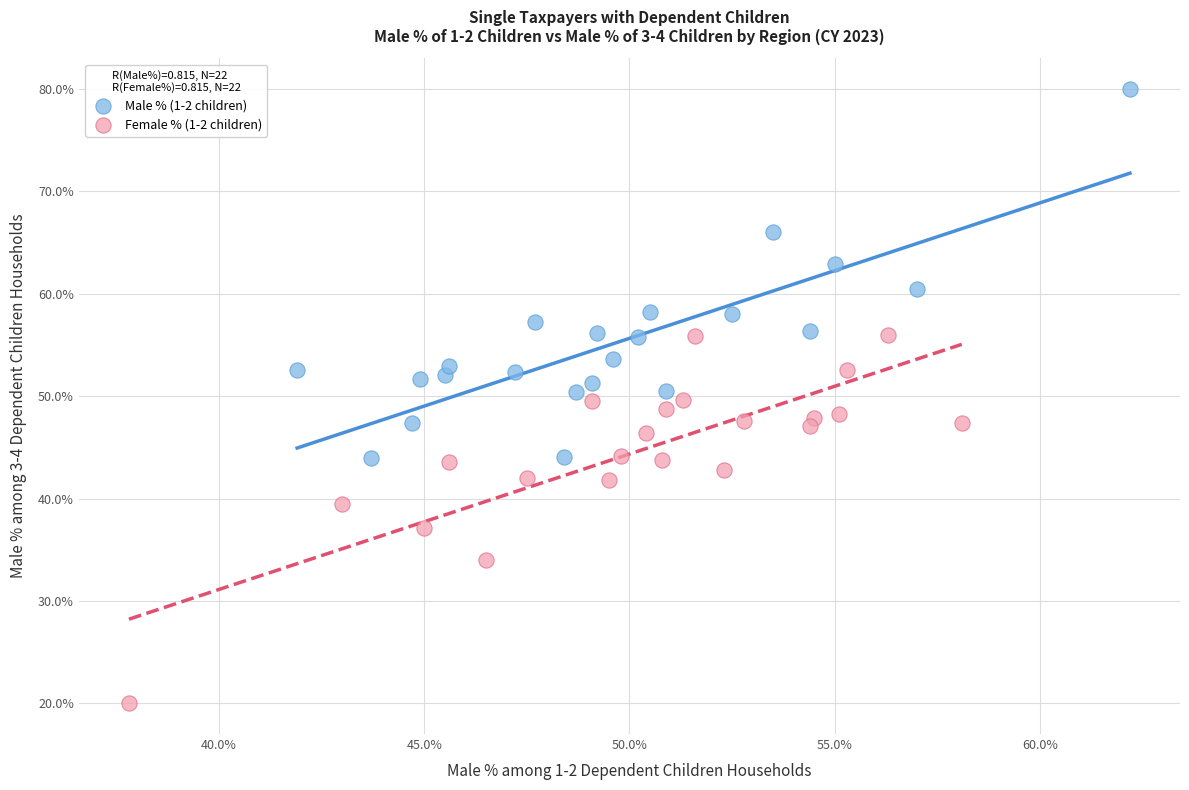

Which series reaches the minimum Y coordinate?

Female % (1-2 children)